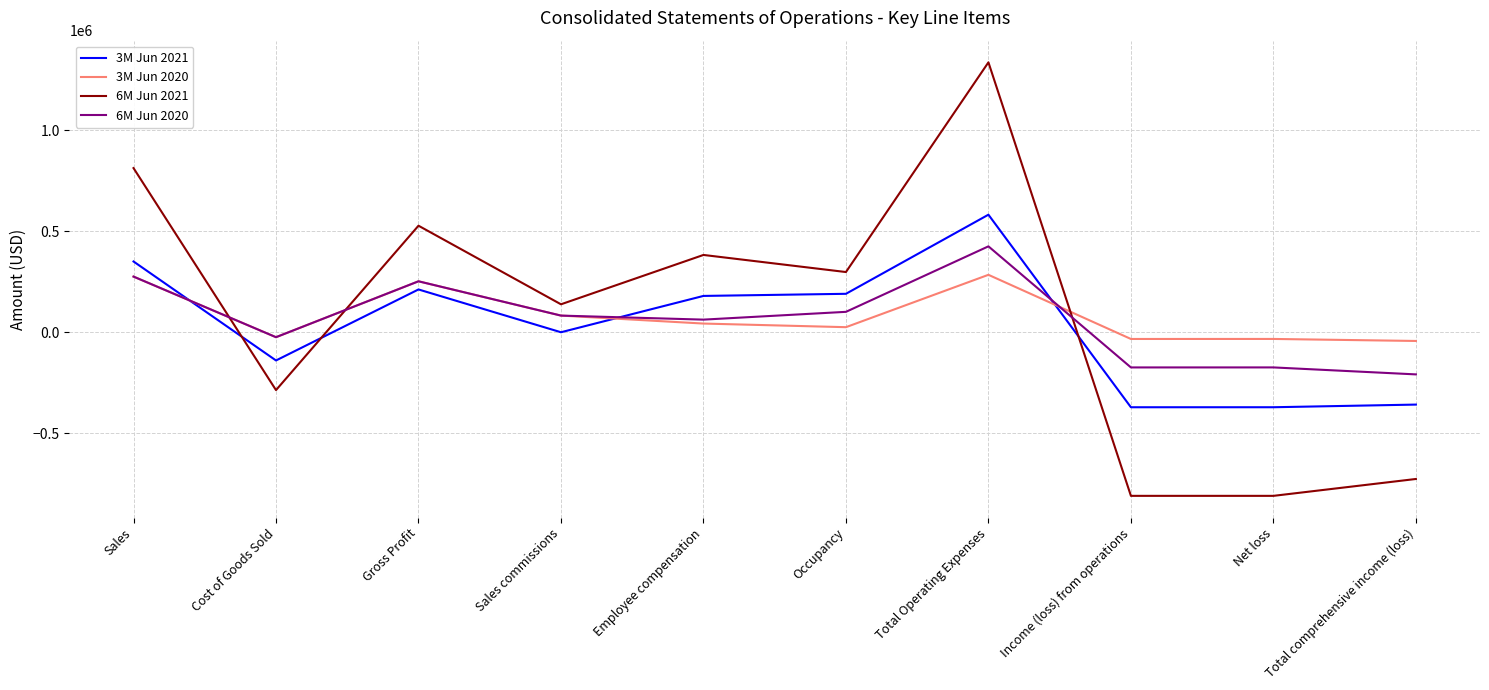

What are all the series names shown in the legend?

3M Jun 2021, 3M Jun 2020, 6M Jun 2021, 6M Jun 2020